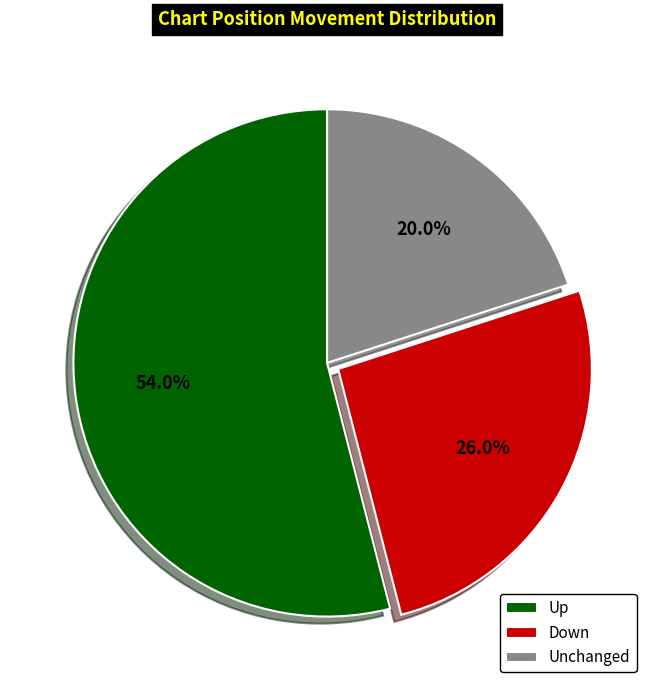

What is the ratio of the value at Up to the value at Unchanged?

2.7